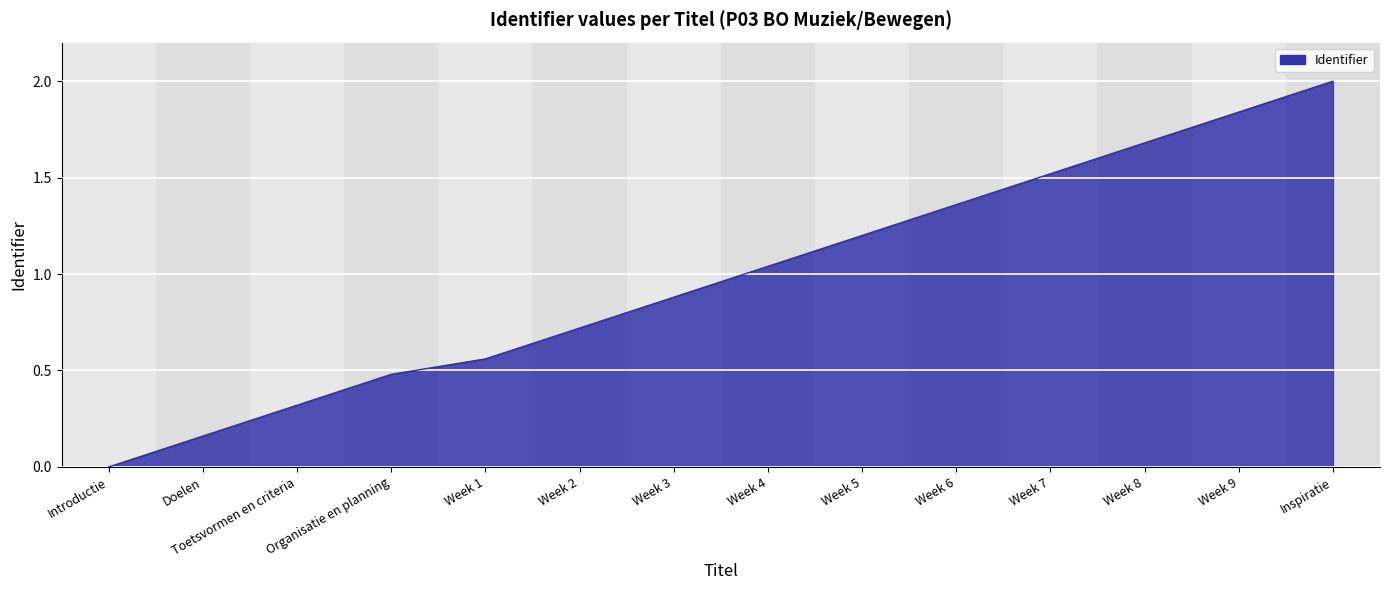

Between Week 1 and Week 6, which is larger?

Week 6